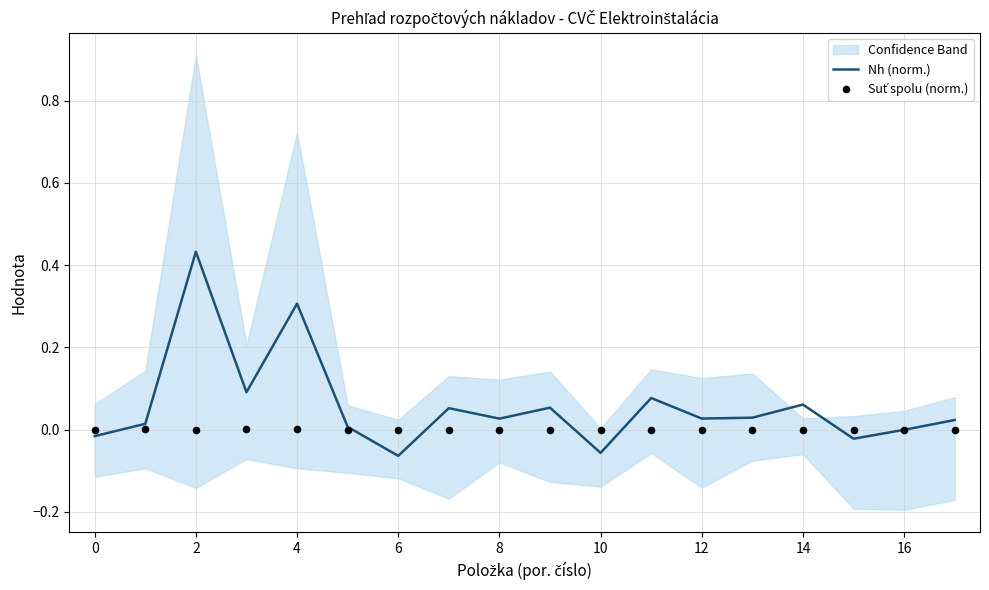

At how many categories does at least one series exceed 0?

13